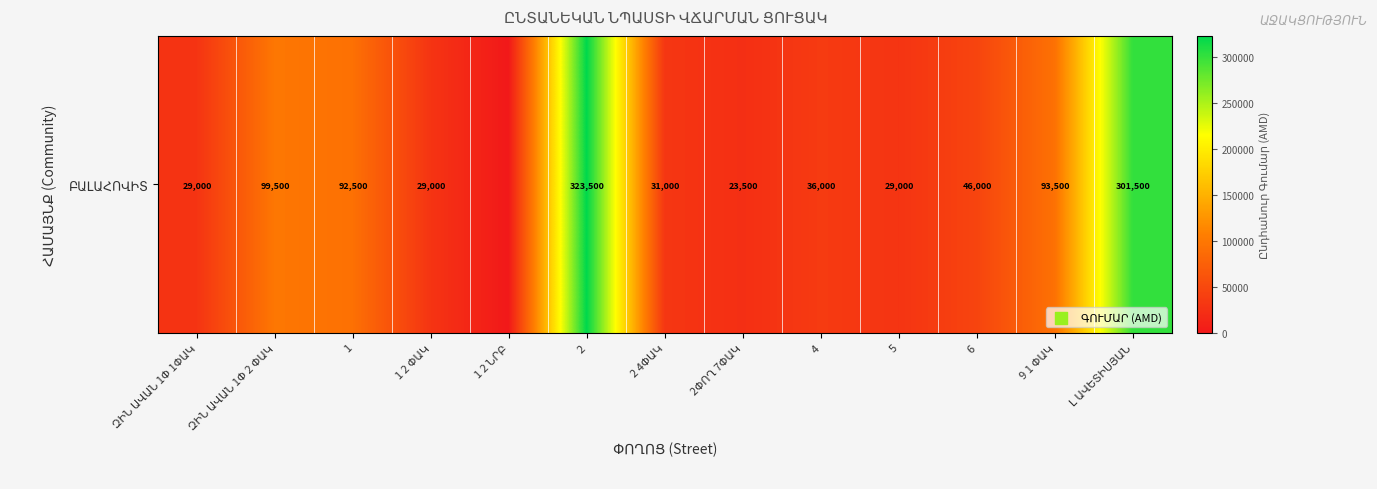

Is it true that the value at 9 1 ՓԱԿ is 93500?

True